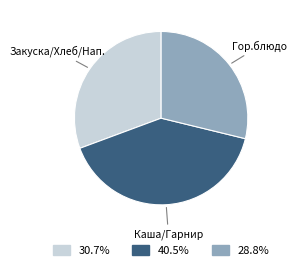

Does any single category account for the majority?

No